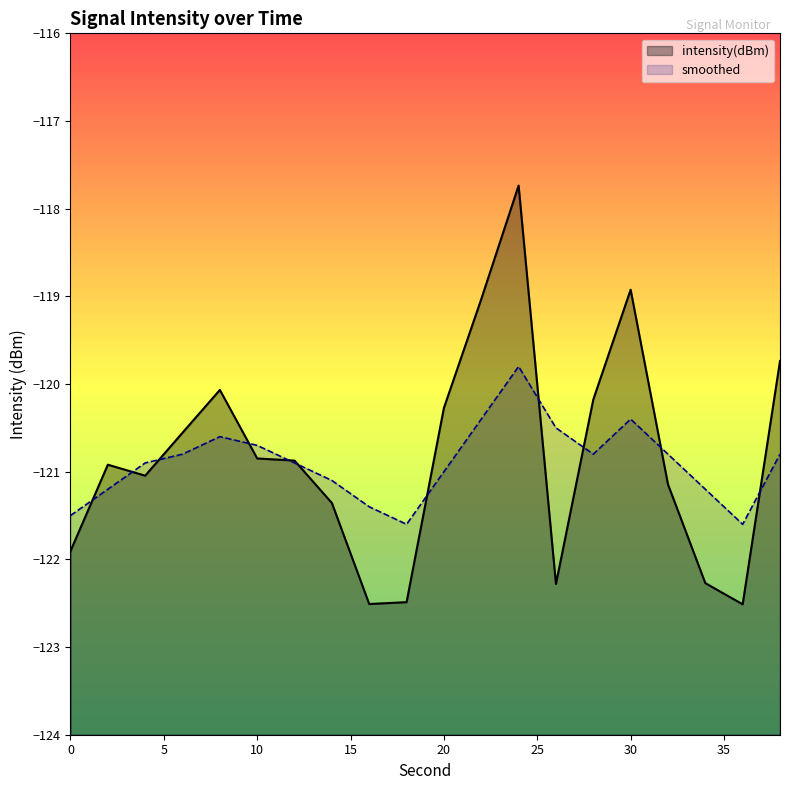

What is the approximate value of smoothed at 20?

-121.0